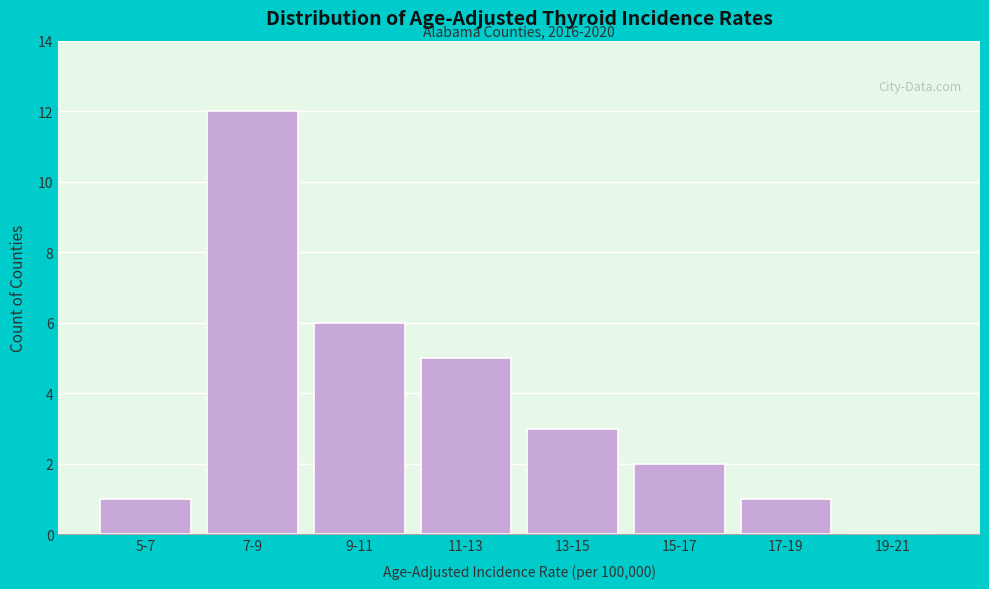

Reading left to right, transcribe all the data shown in this chart.

5-7=1	7-9=12	9-11=6	11-13=5	13-15=3	15-17=2	17-19=1	19-21=0